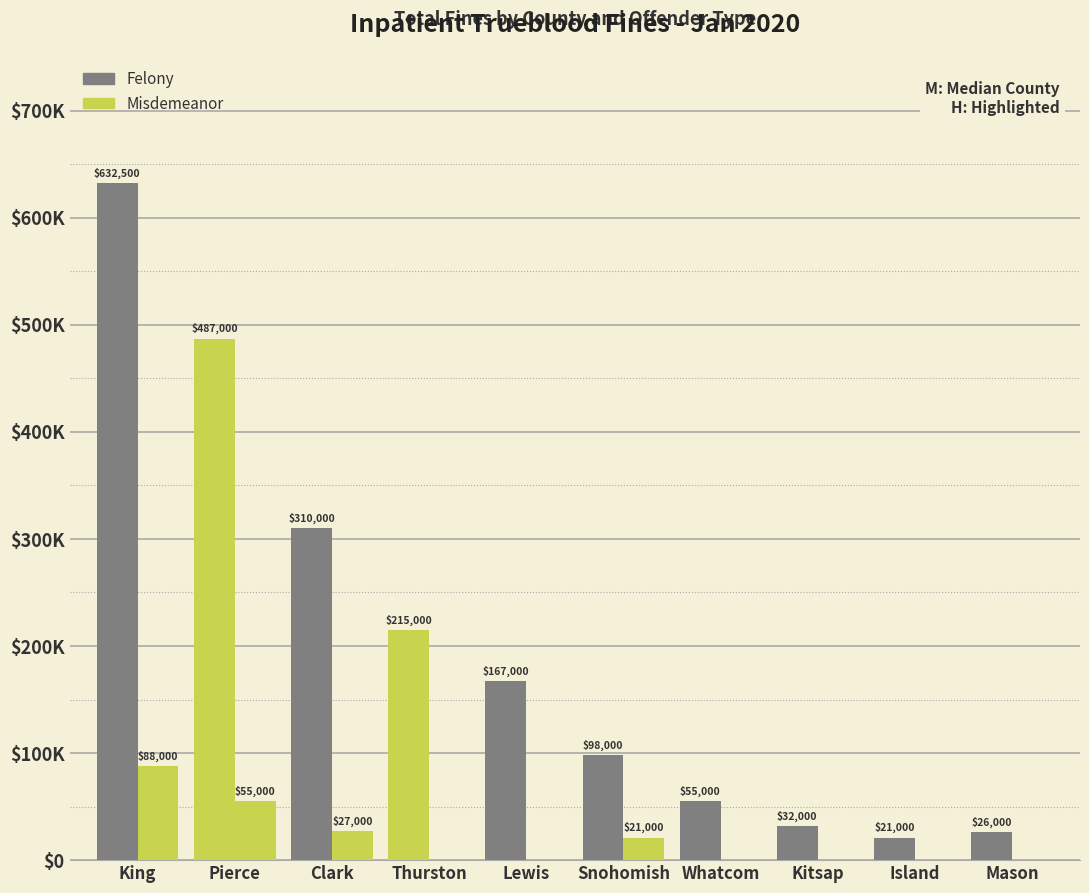

Between Snohomish and Island, which series saw the biggest shift?

Felony